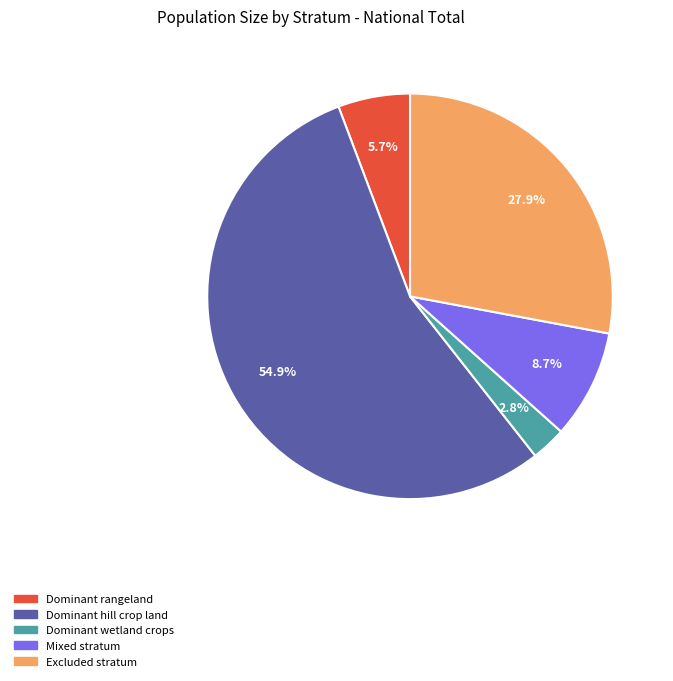

Rank the categories by value from lowest to highest.

Dominant wetland crops, Dominant rangeland, Mixed stratum, Excluded stratum, Dominant hill crop land